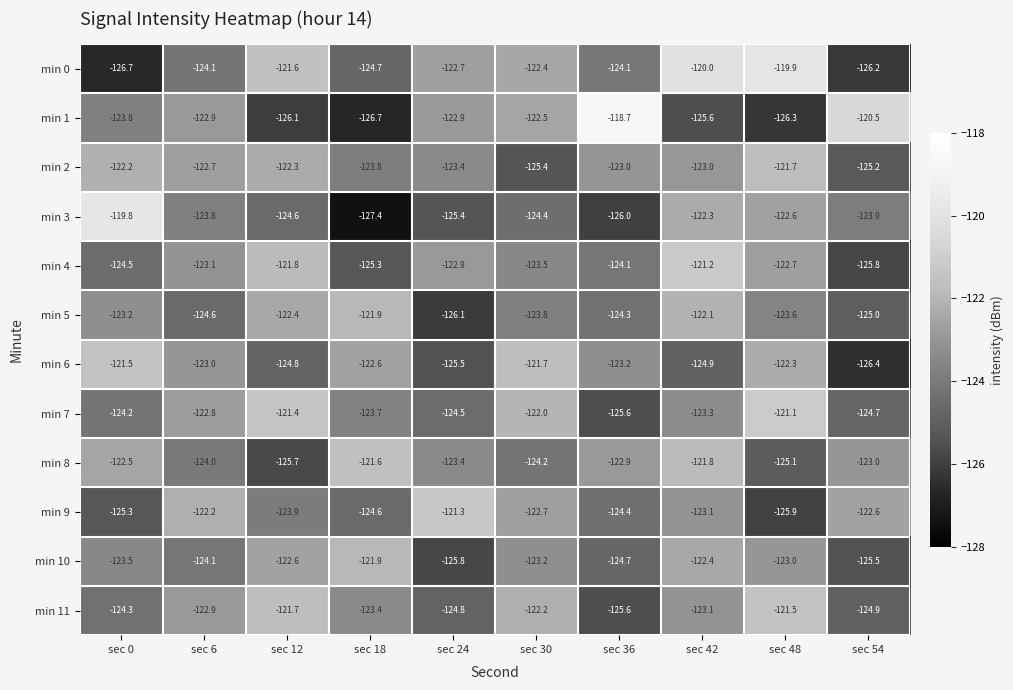

True or false: min 1 has a value of -123.8 at sec 0.

True